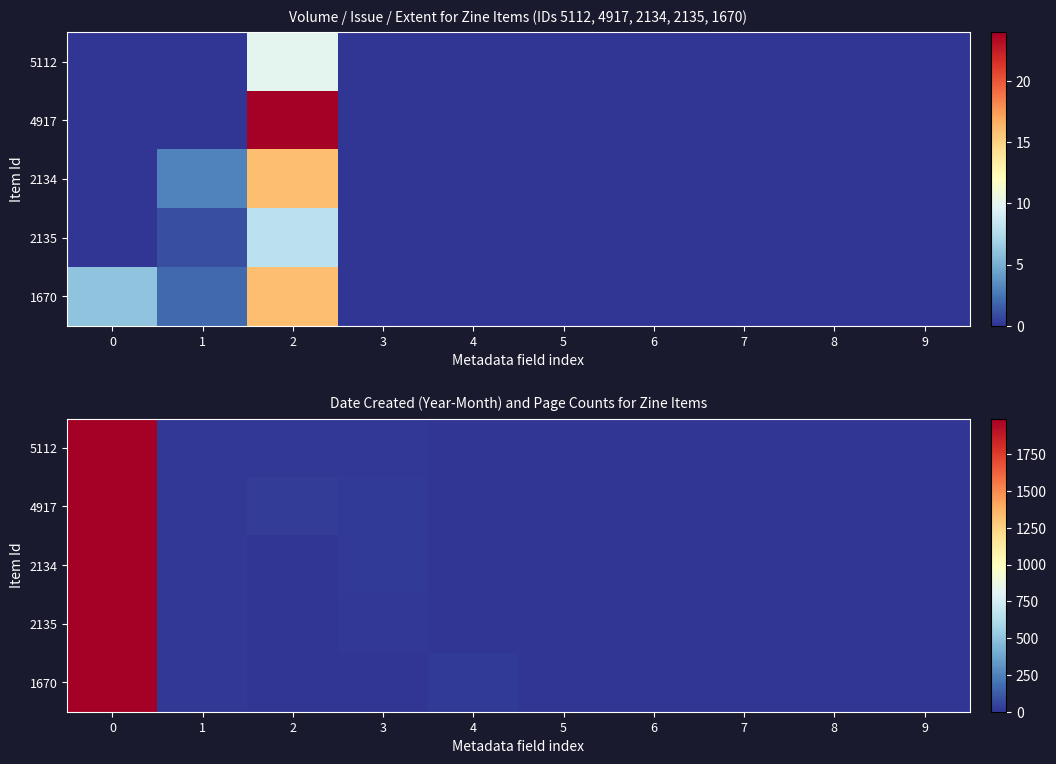

Rank the categories by 5112 value from lowest to highest.

4, 5, 6, 7, 8, 9, 3, 2, 1, 0